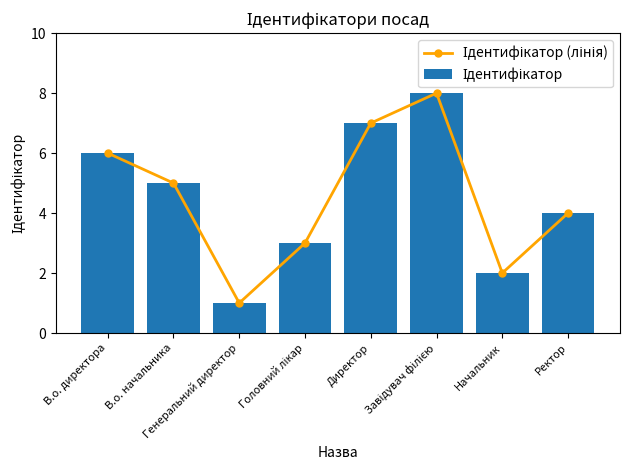

Which series changed the most between В.о. директора and В.о. начальника?

Ідентифікатор (лінія)